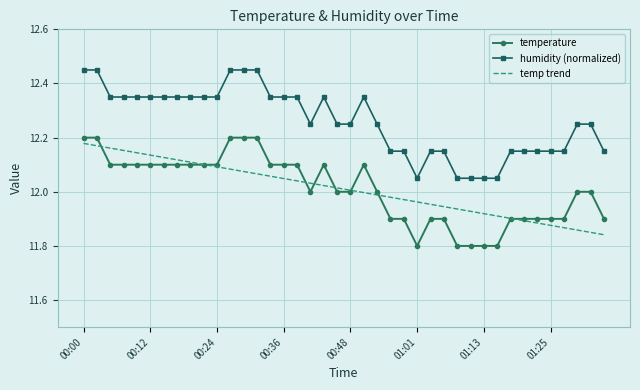

Rank the series by their maximum value, from highest to lowest.

humidity (normalized), temperature, temp trend